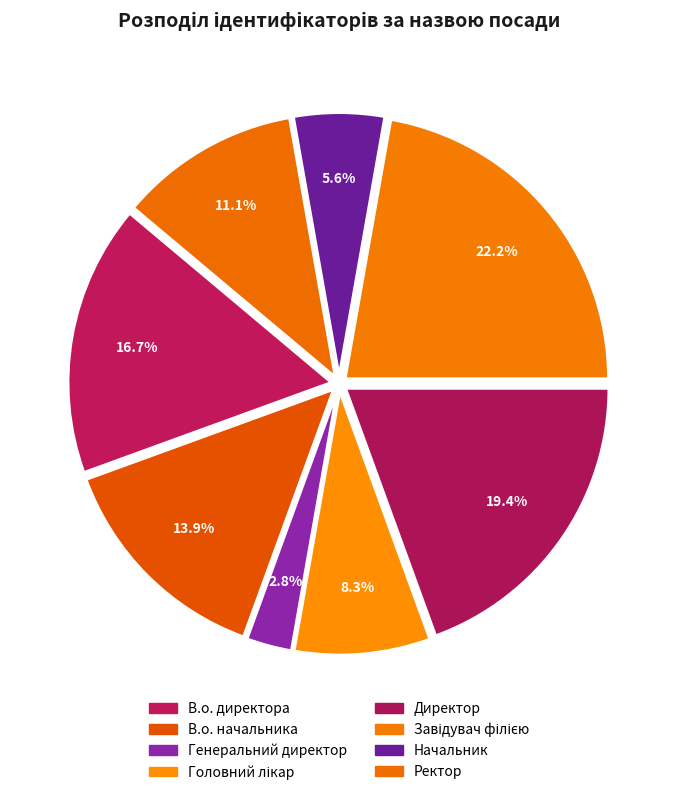

Which has a higher value, В.о. начальника or Директор?

Директор